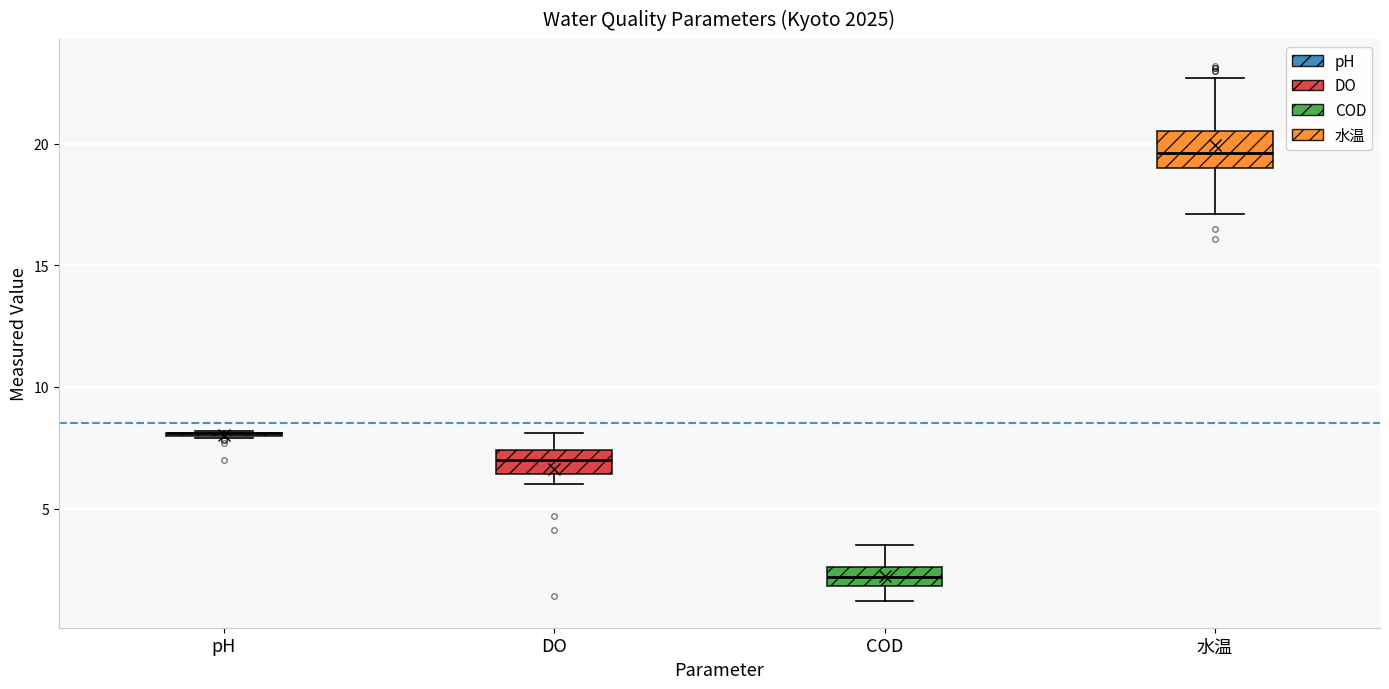

Reading left to right, transcribe this box plot: for each box, give where its median line is, the range the box spans, and where its two whiskers end, as read against the y-axis. The values are not printed on the chart, so give them approximately, as read against the axis.

pH: box collapsed to a line at 8.0, whiskers 8.0 to 8.0
DO: median 7.0, box 6.5 to 7.5, whiskers 6.0 to 8.0
COD: median 2.0 (inside the box), box 2.0 to 2.5, whiskers 1.0 to 3.5
水温: median 19.5, box 19.0 to 20.5, whiskers 17.0 to 22.5